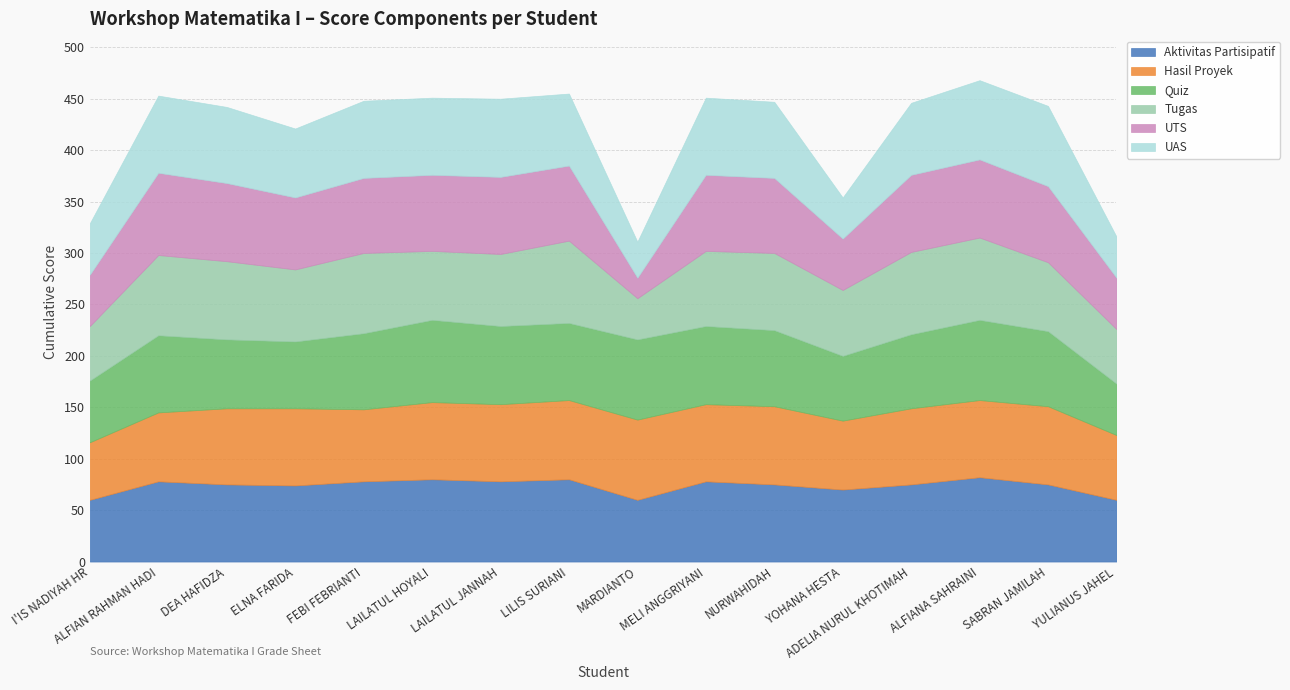

List the series in order of their peak value, lowest first.

Hasil Proyek, UAS, Quiz, Tugas, UTS, Aktivitas Partisipatif